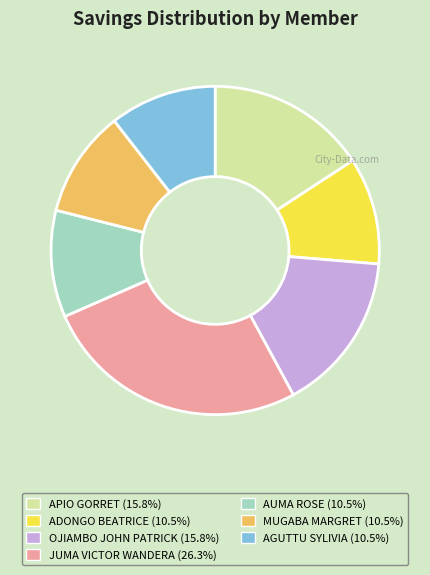

Combined, do MUGABA MARGRET and OJIAMBO JOHN PATRICK account for over 50%?

No